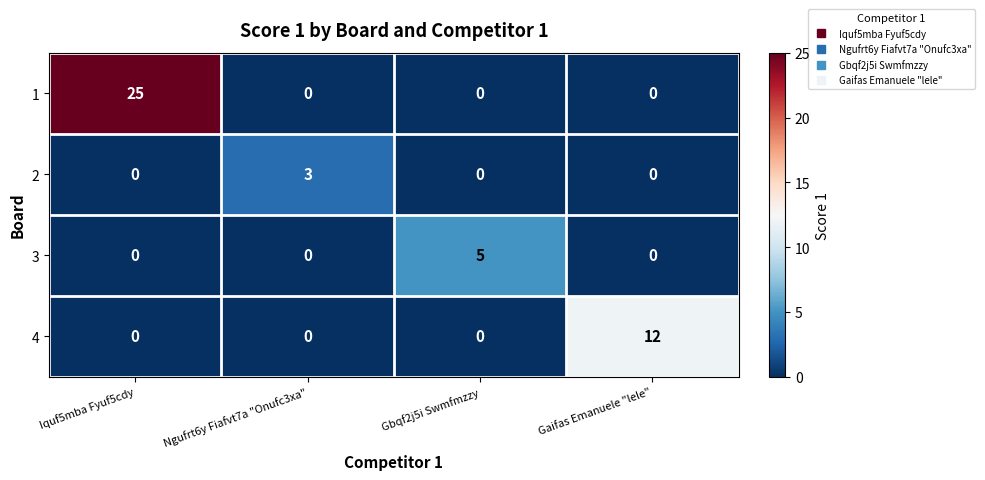

The value of 1 at Ngufrt6y Fiafvt7a "Onufc3xa" is 0. True or false?

True